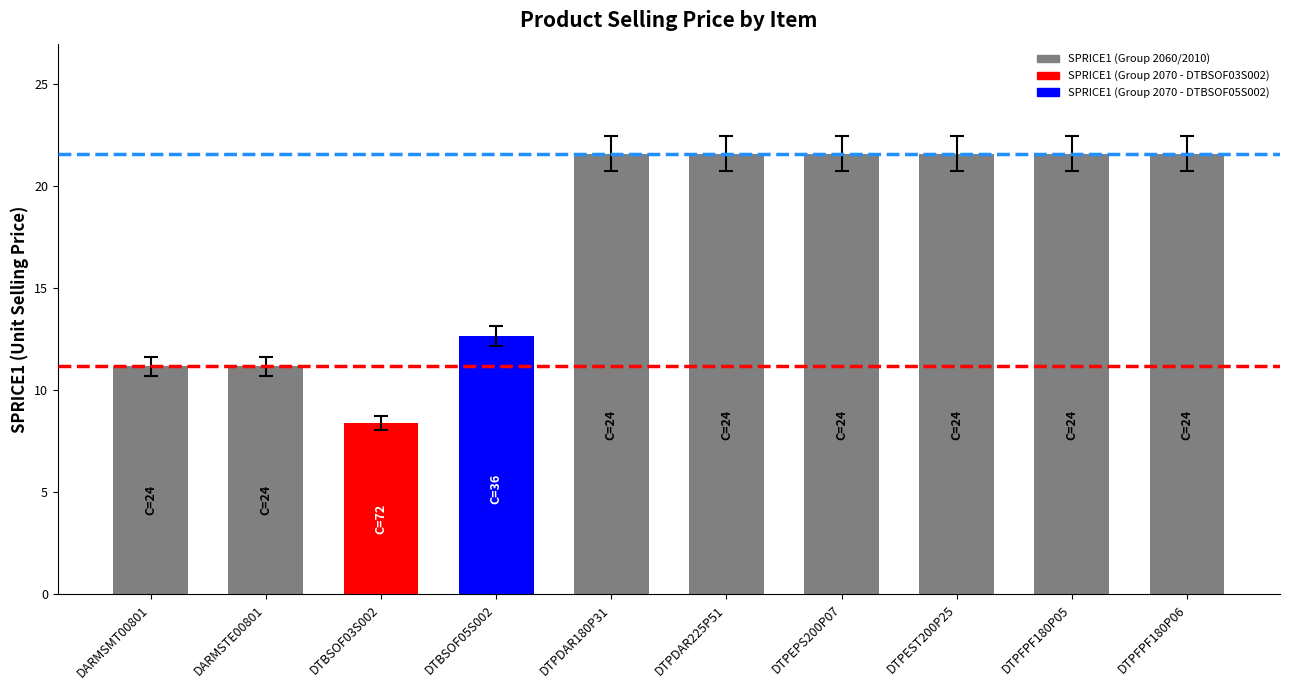

What is the average value?

17.3